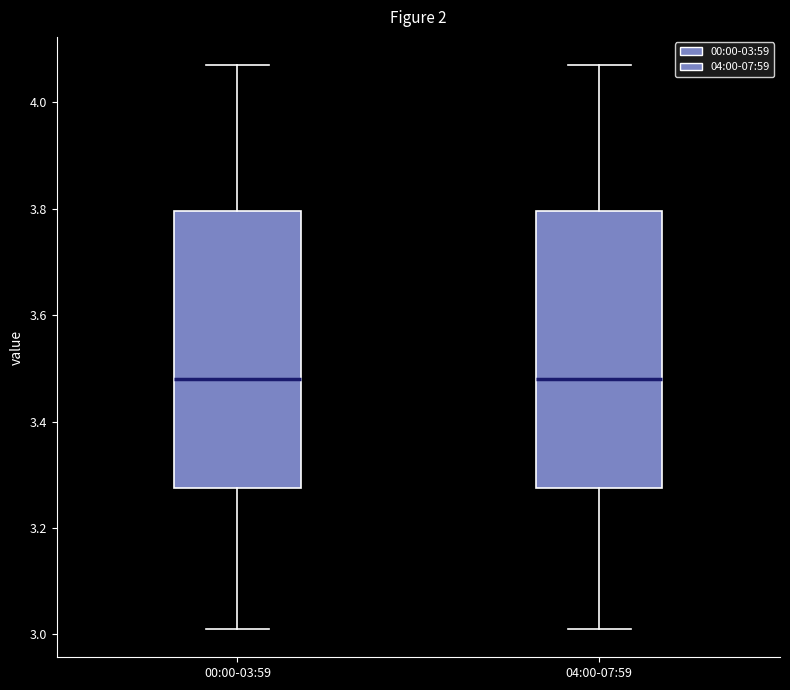

Reading left to right, read every box against the y-axis: the position of its median line, the range the box covers, and the ends of its whiskers. The values are not printed on the chart, so give them approximately, as read against the axis.

00:00-03:59: median 3.48, box 3.28 to 3.80, whiskers 3.02 to 4.08
04:00-07:59: median 3.48, box 3.28 to 3.80, whiskers 3.02 to 4.08